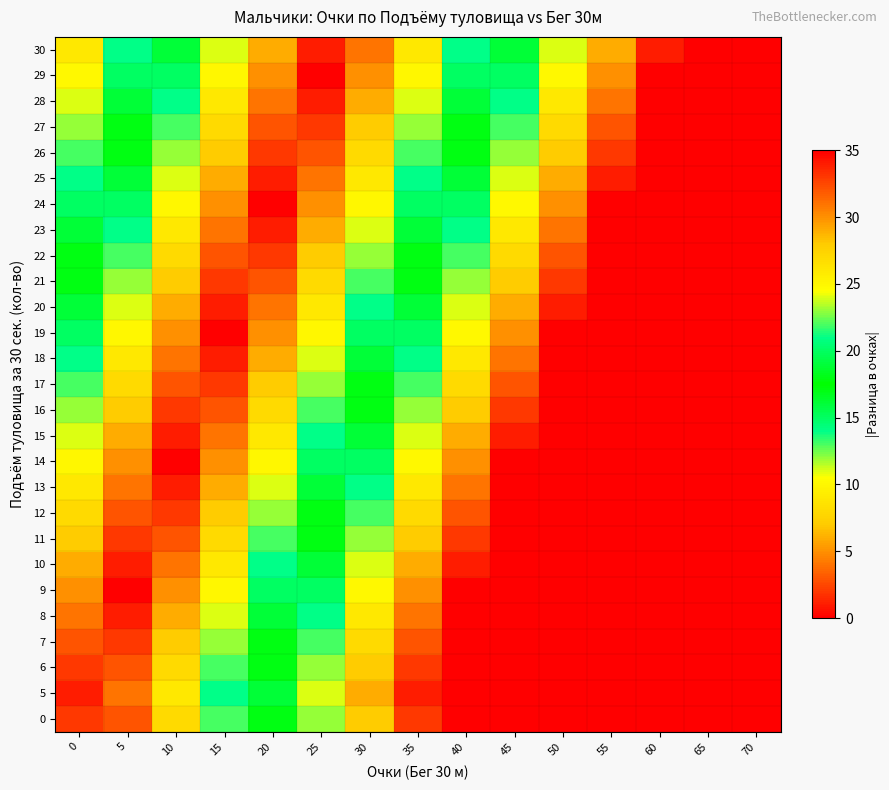

Which category has the lowest value across all series?

5